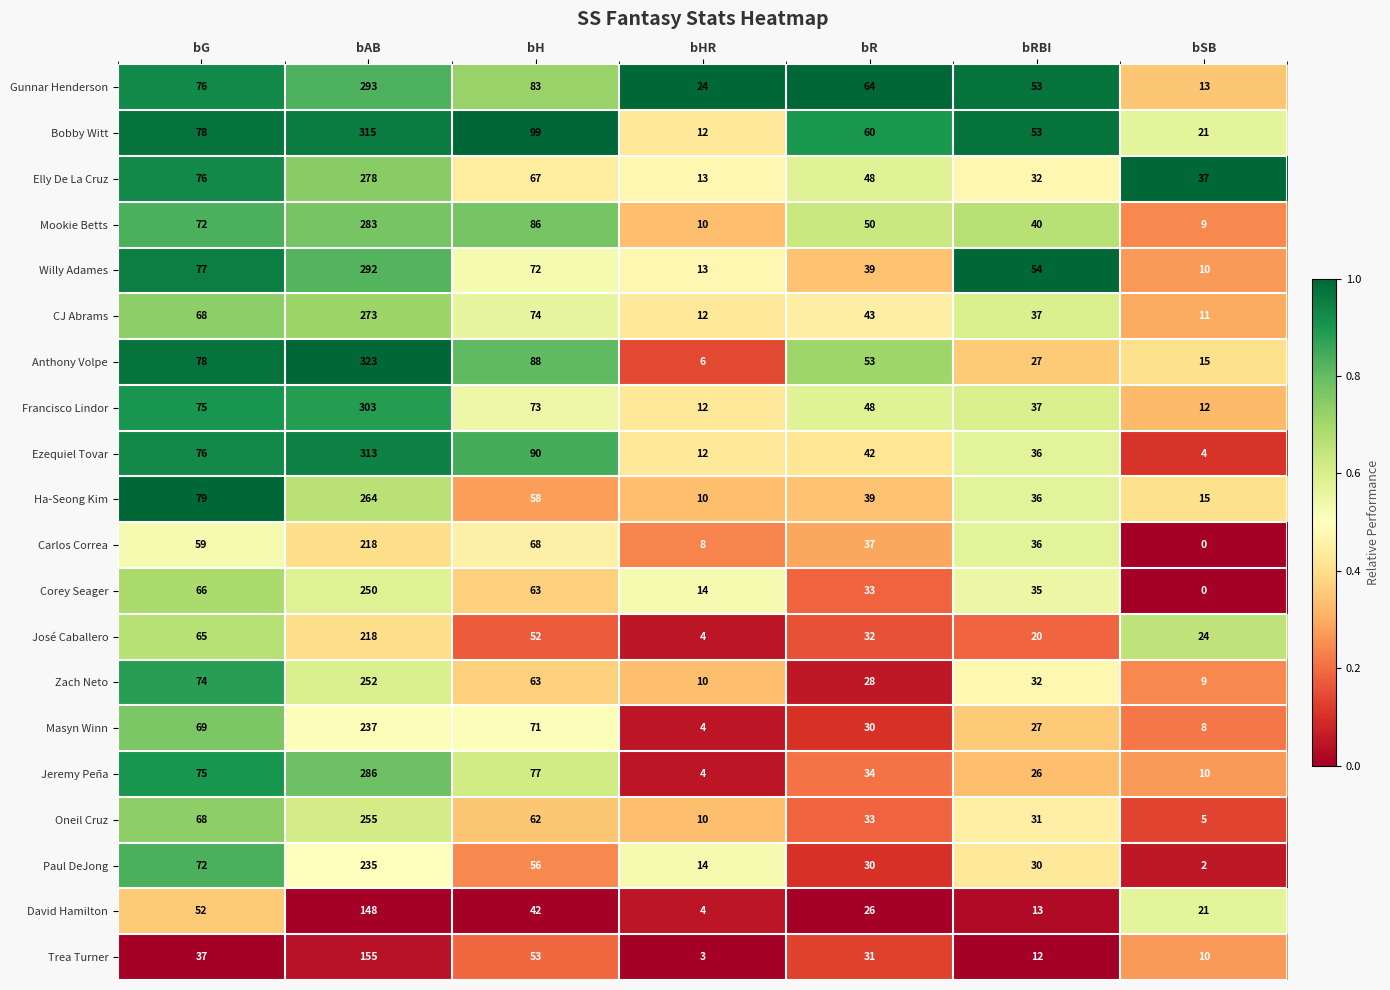

What is the total value across all series at bAB?

5191